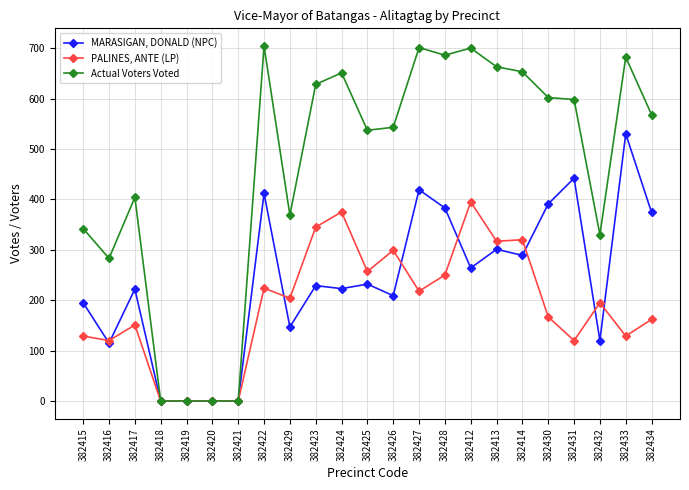

Which series has the largest range (max minus min)?

Actual Voters Voted